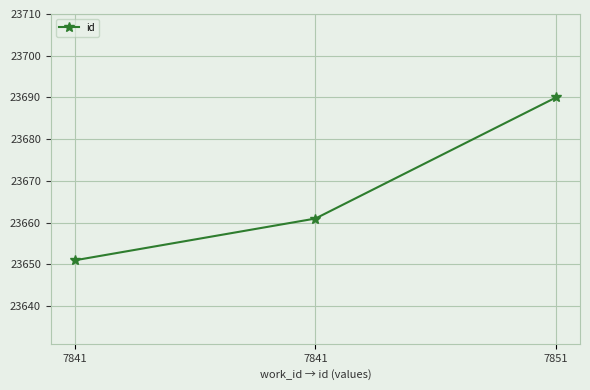

Which has a higher value, 7841 or 7841?

7841